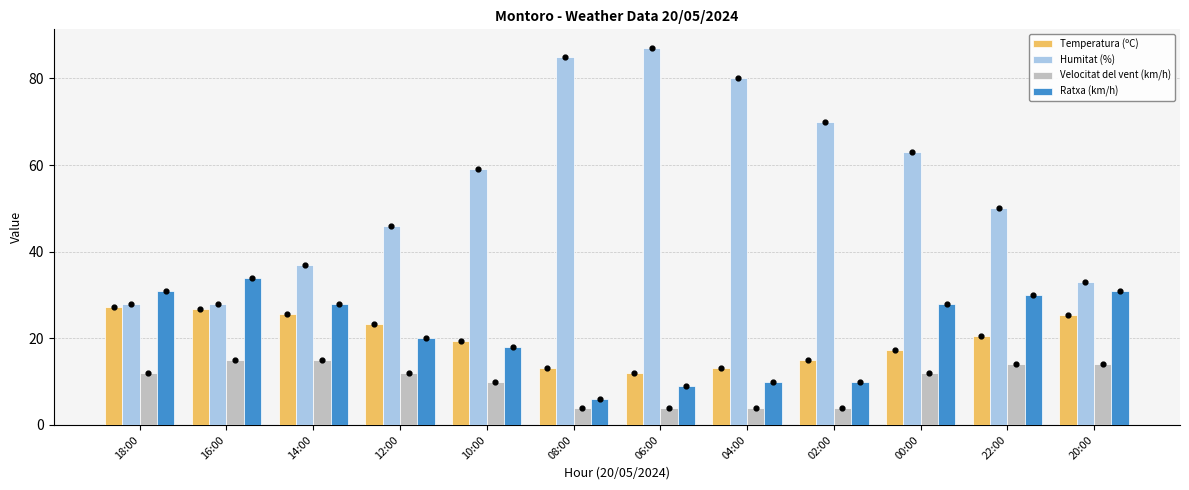

What are all the series names shown in the legend?

Temperatura (ºC), Humitat (%), Velocitat del vent (km/h), Ratxa (km/h)